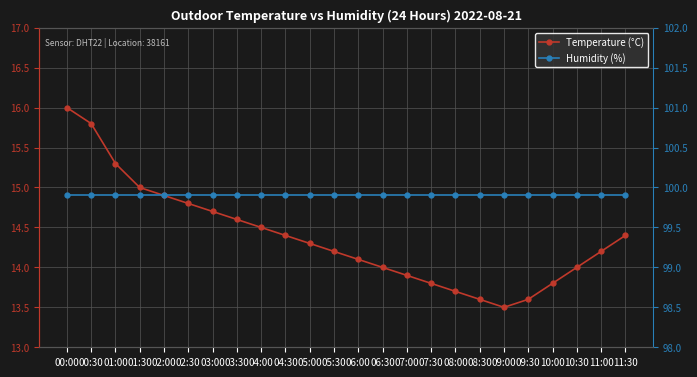

Which has a higher value, 08:30 or 06:30?

06:30